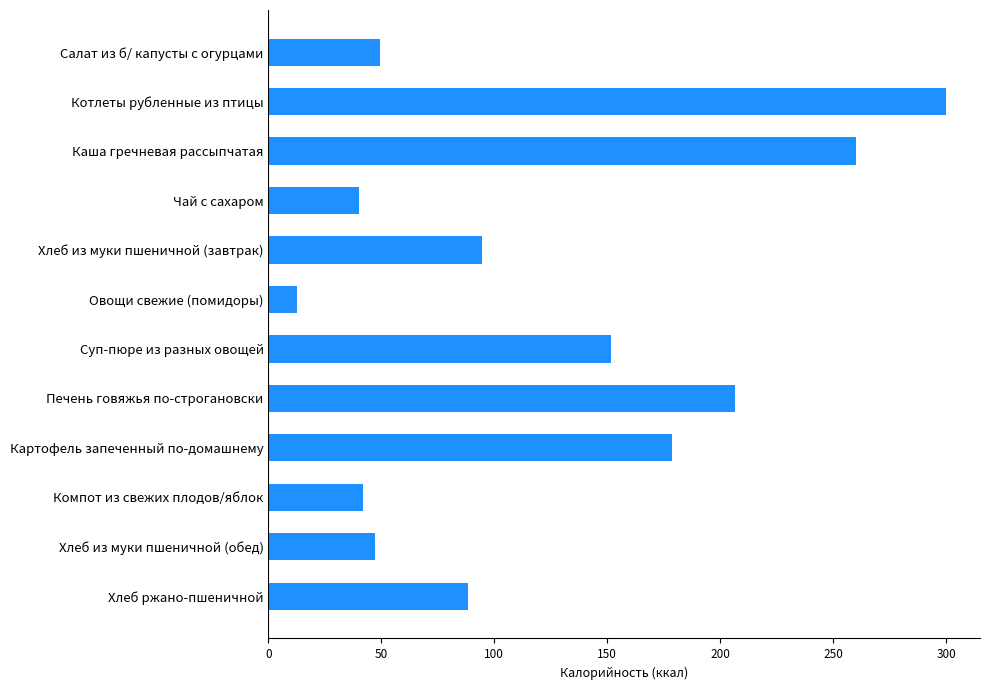

Reading top to bottom, list all the values displayed in this chart.

49.6	300.0	259.9	40.2	94.4	12.8	151.5	206.5	178.7	41.7	47.2	88.5